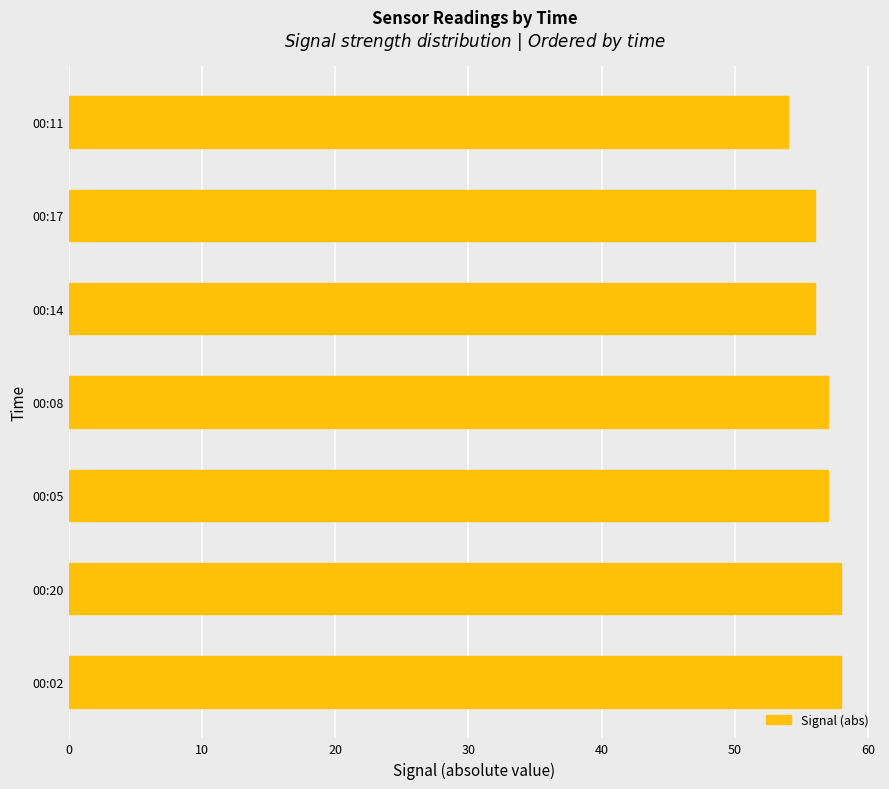

What is the difference between the second highest and minimum values?

4